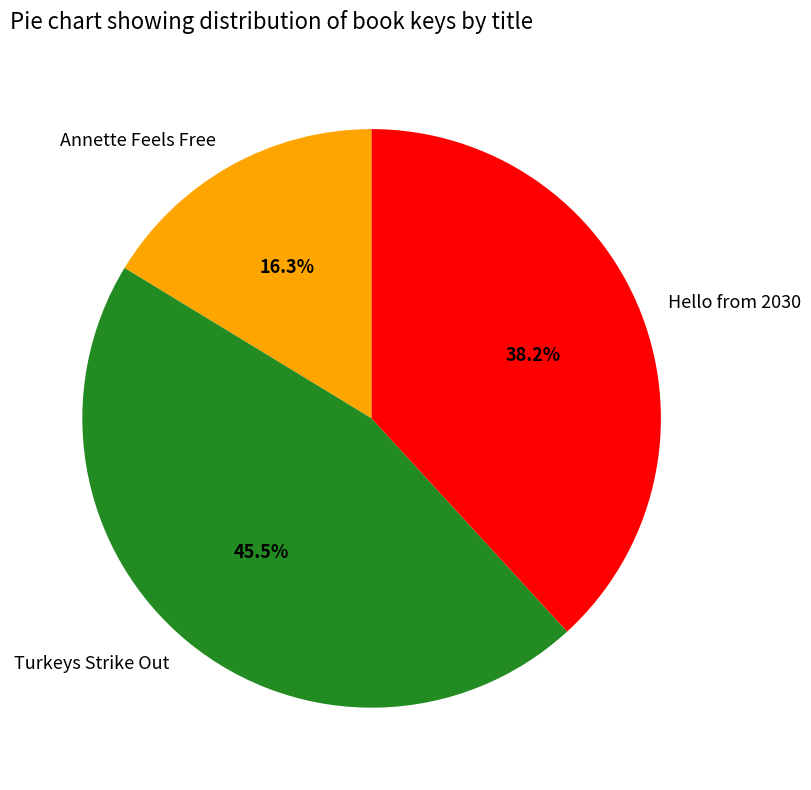

What is the largest slice in the pie chart?

Turkeys Strike Out